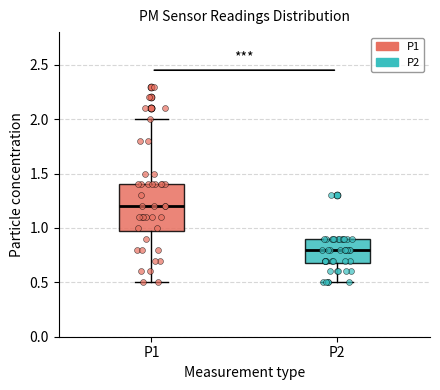

Which box has the highest median line?

P1